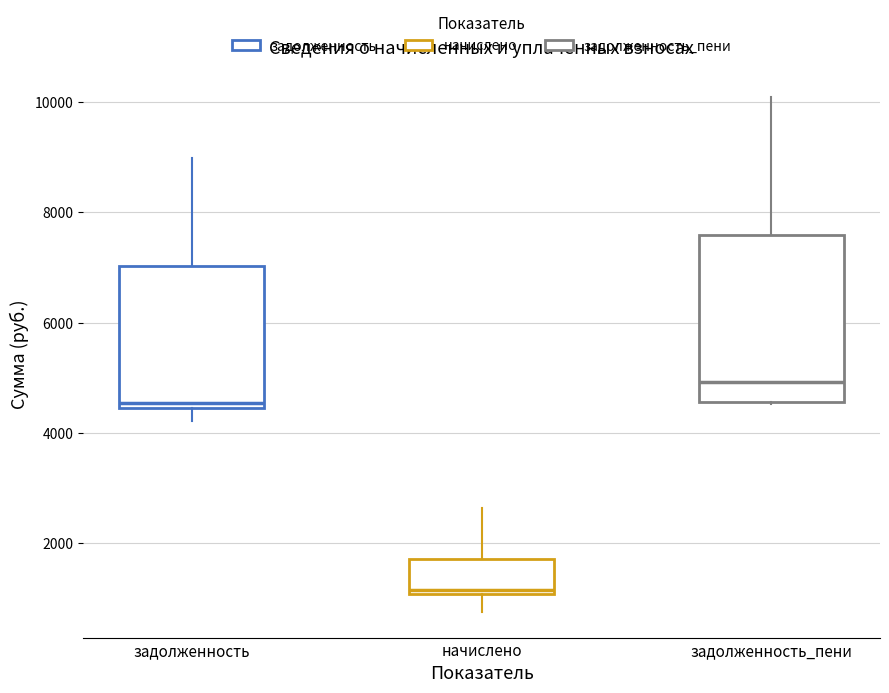

Where is the lower edge of the box for начислено on the y-axis? The values are not printed on the chart, so give them approximately, as read against the axis.

1000